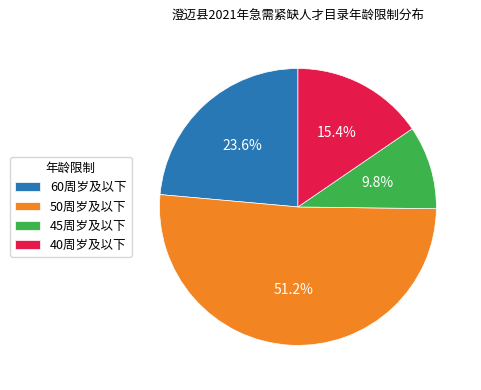

Which has a higher value, 40周岁及以下 or 45周岁及以下?

40周岁及以下